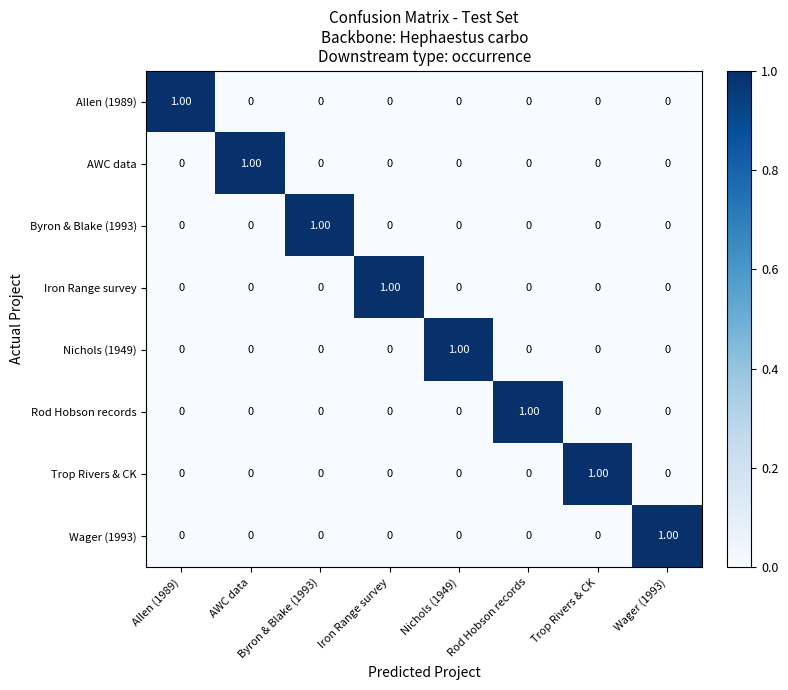

How many series are shown in this chart?

8